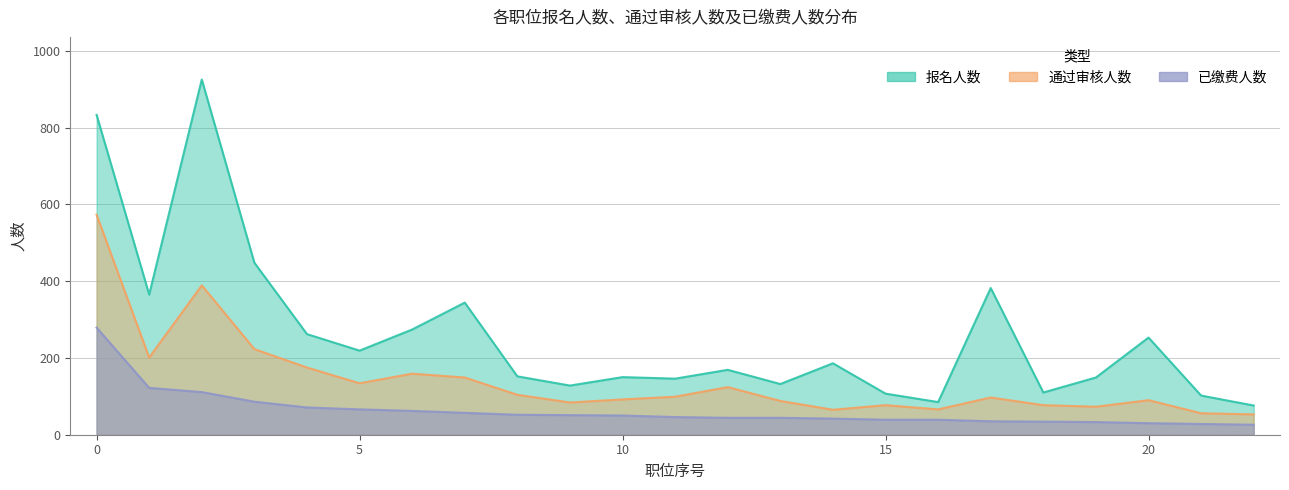

At which label does 通过审核人数 reach its minimum?

8